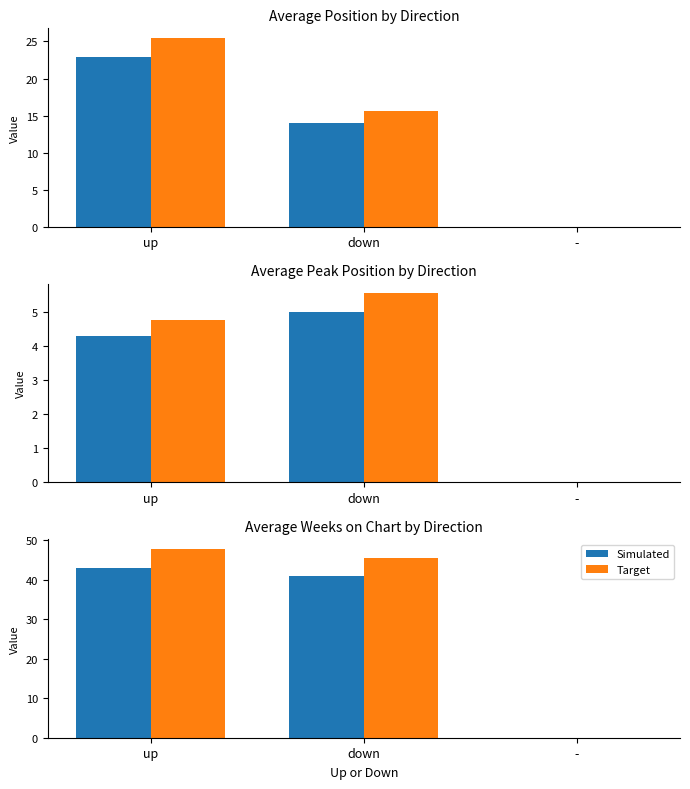

What is the total value across all series at up?

90.9